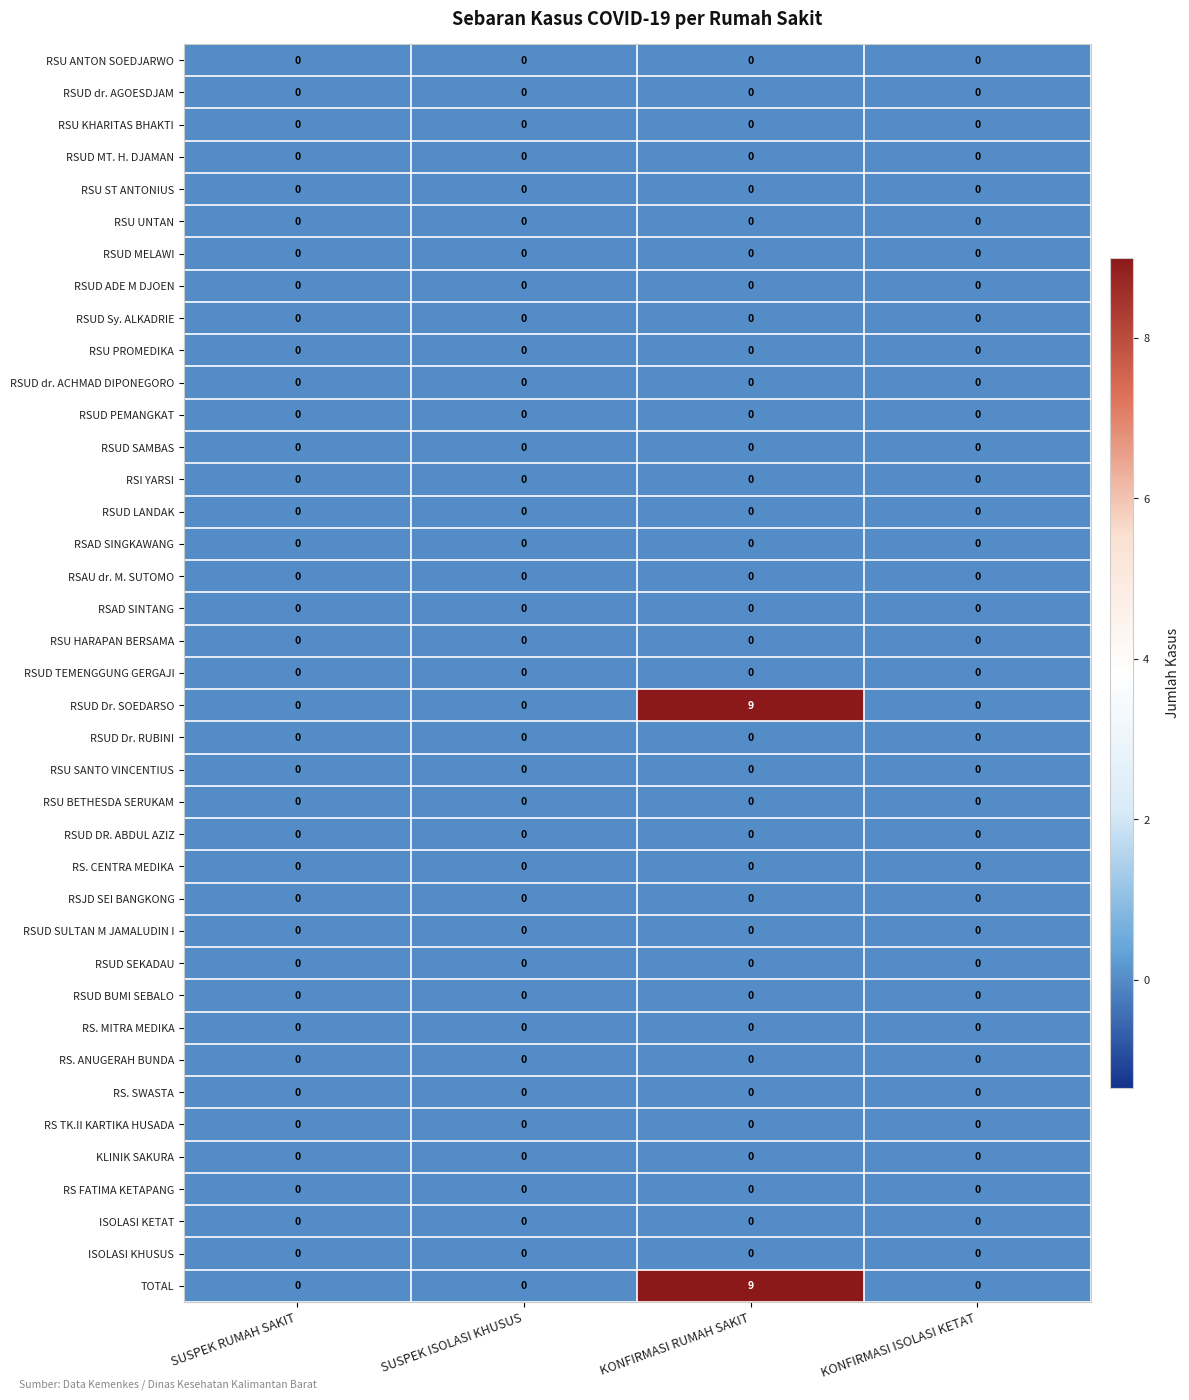

What is the maximum value shown in the chart?

9